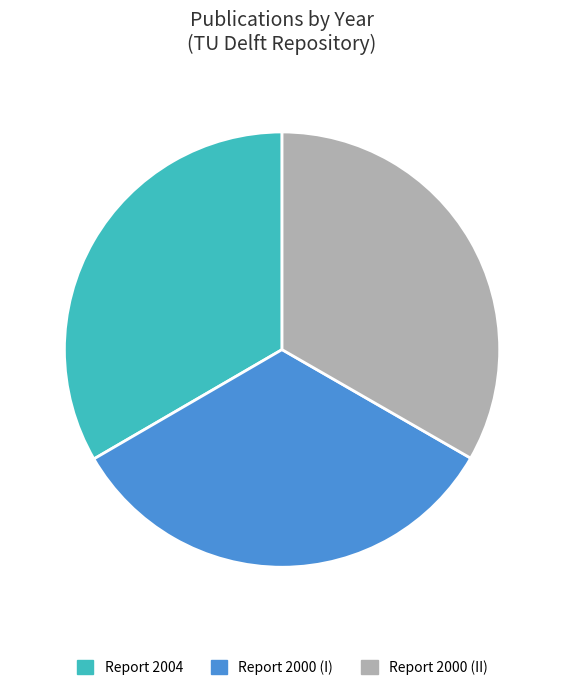

Approximately how many times larger is the value at Report 2000 (II) compared to Report 2004?

1.0